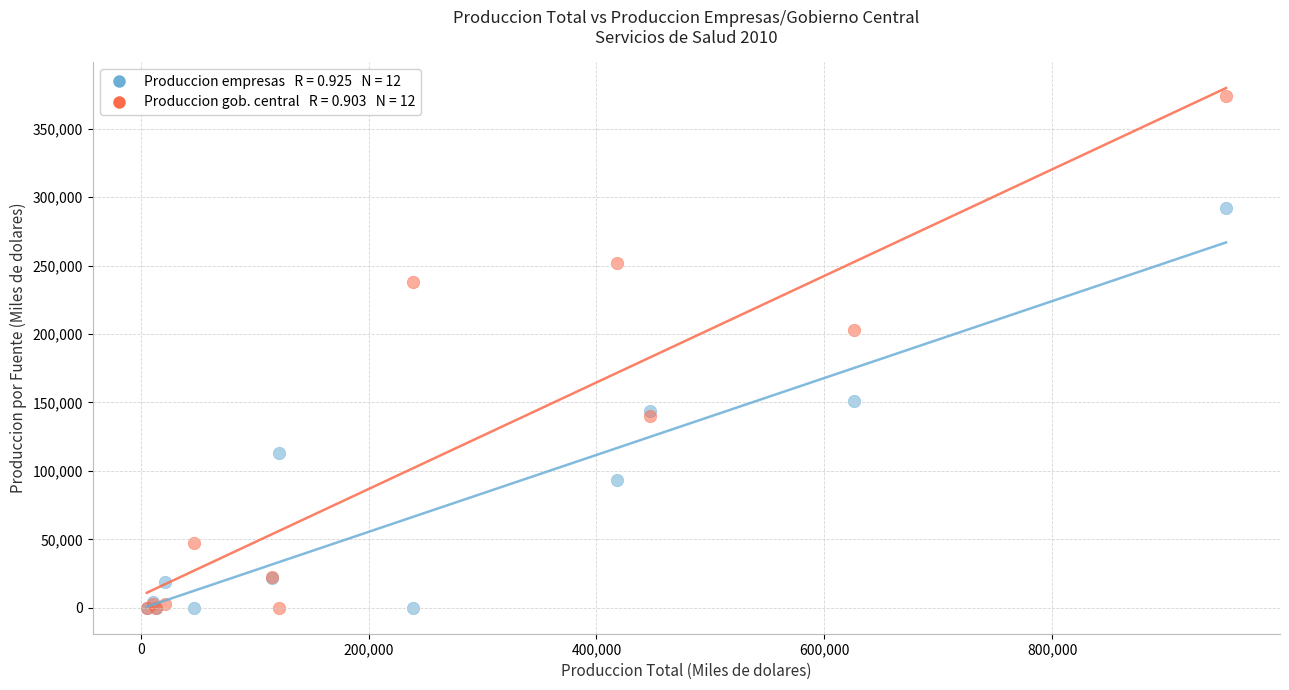

Across all series, what Y value is closest to 186916?

202932